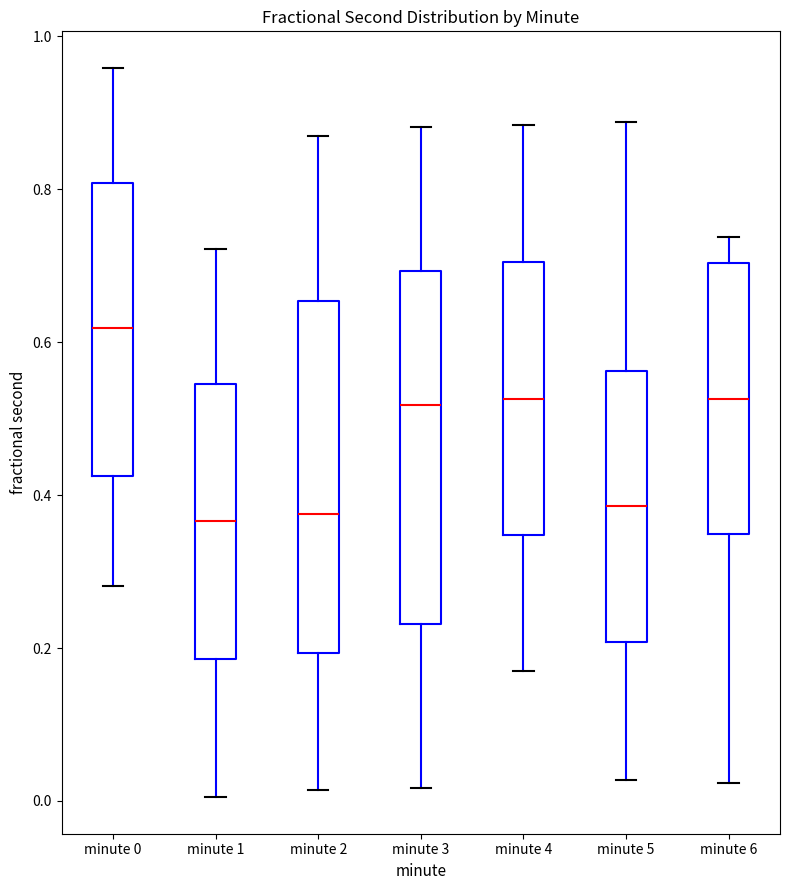

Reading left to right, read every box against the y-axis: the position of its median line, the range the box covers, and the ends of its whiskers. The values are not printed on the chart, so give them approximately, as read against the axis.

minute 0: median 0.62, box 0.42 to 0.80, whiskers 0.28 to 0.96
minute 1: median 0.36, box 0.18 to 0.54, whiskers 0.00 to 0.72
minute 2: median 0.38, box 0.20 to 0.66, whiskers 0.02 to 0.86
minute 3: median 0.52, box 0.24 to 0.70, whiskers 0.02 to 0.88
minute 4: median 0.52, box 0.34 to 0.70, whiskers 0.18 to 0.88
minute 5: median 0.38, box 0.20 to 0.56, whiskers 0.02 to 0.88
minute 6: median 0.52, box 0.34 to 0.70, whiskers 0.02 to 0.74